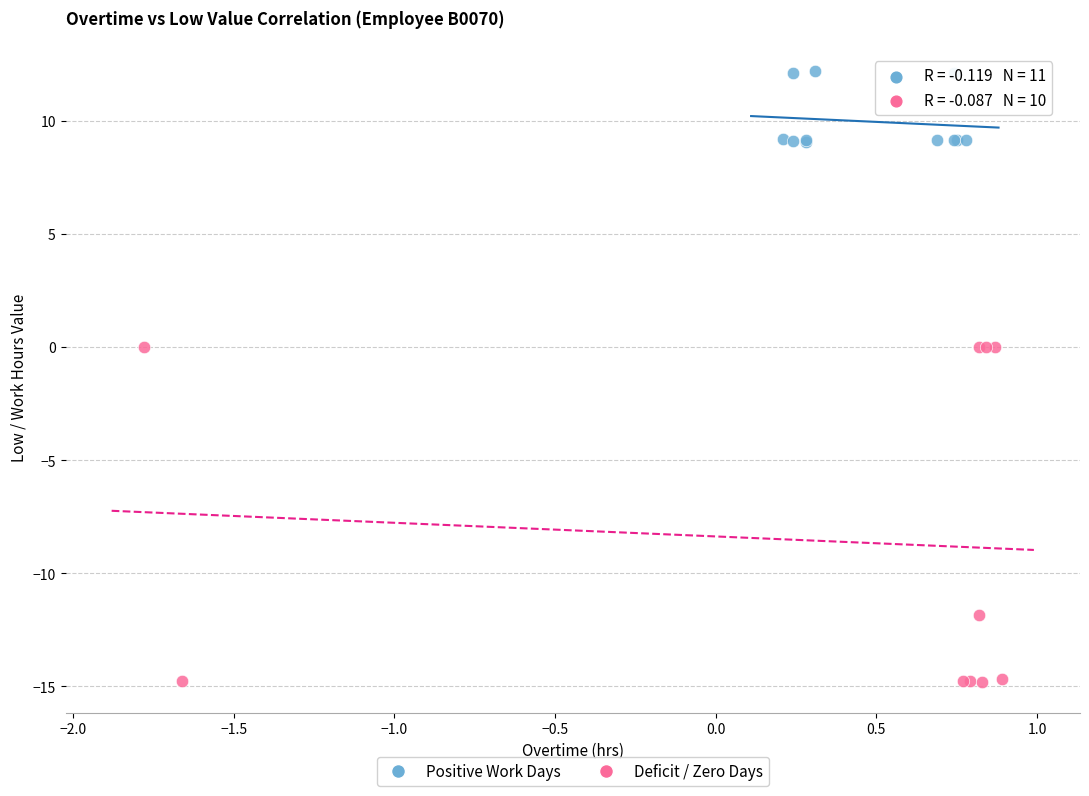

Which series contains the lowest Y value?

Deficit / Zero Days